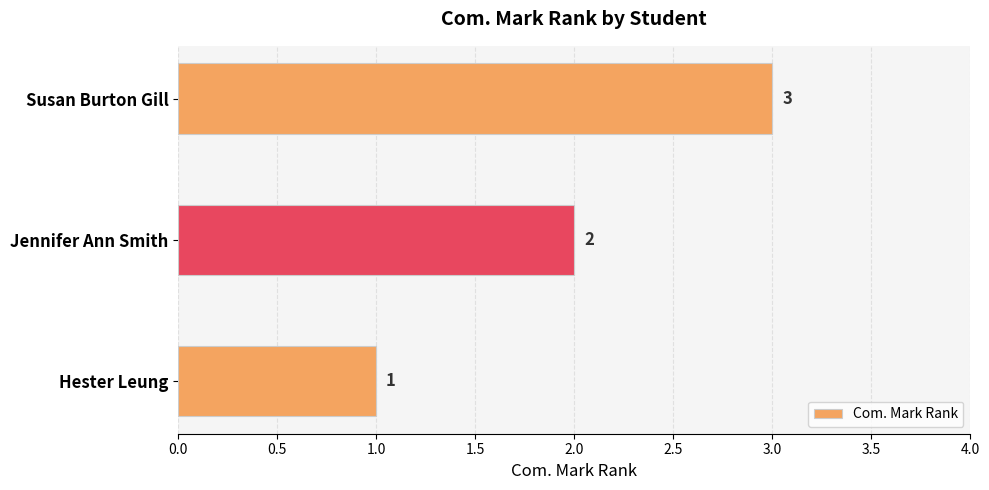

What is the ratio of the value at Jennifer Ann Smith to the value at Hester Leung?

2.0